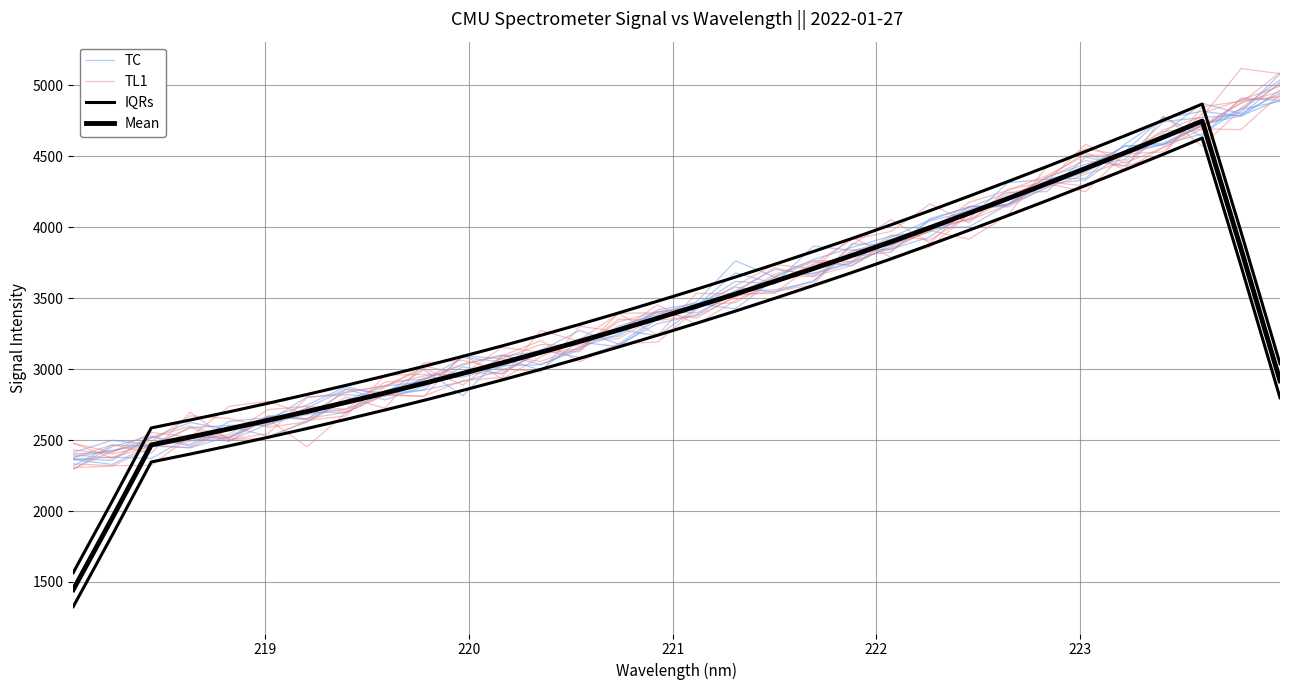

How many intersections are there between TC and TL1?

21